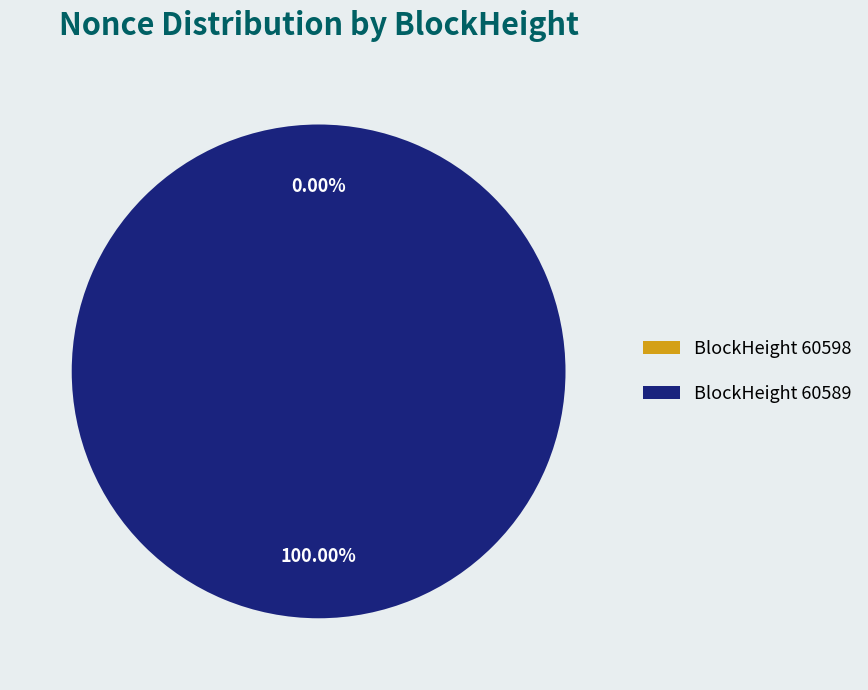

Which slice is the smallest?

60598